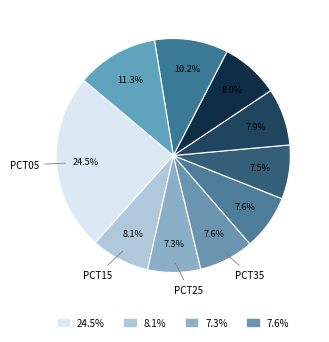

Rank the categories by value from lowest to highest.

pct25, pct55, pct35, pct45, pct65, pct75, pct15, pct85, pct95, pct05